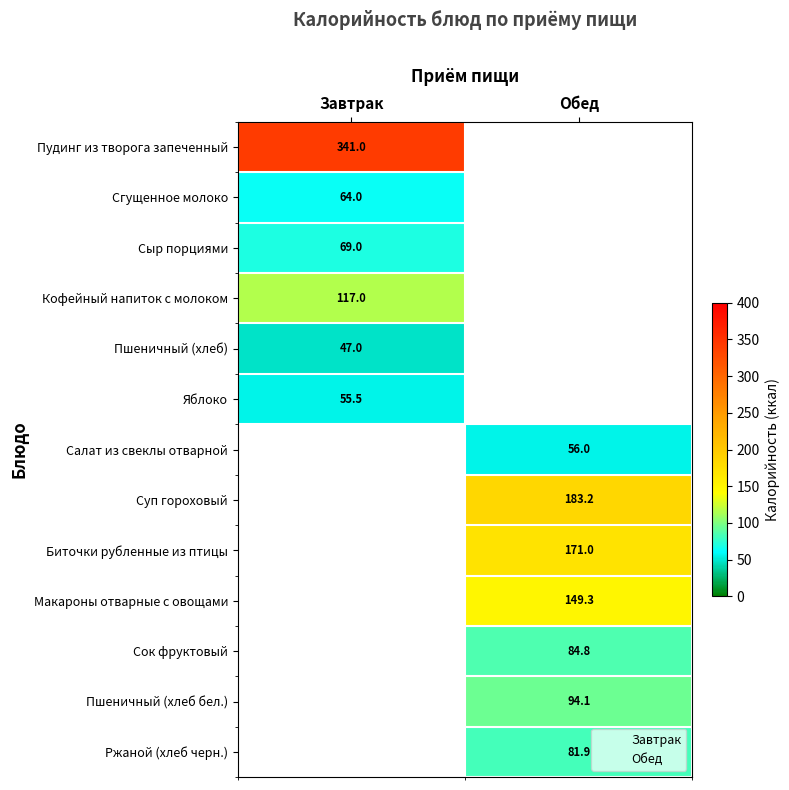

Is it true that Сыр порциями equals 69.0 at Завтрак?

True